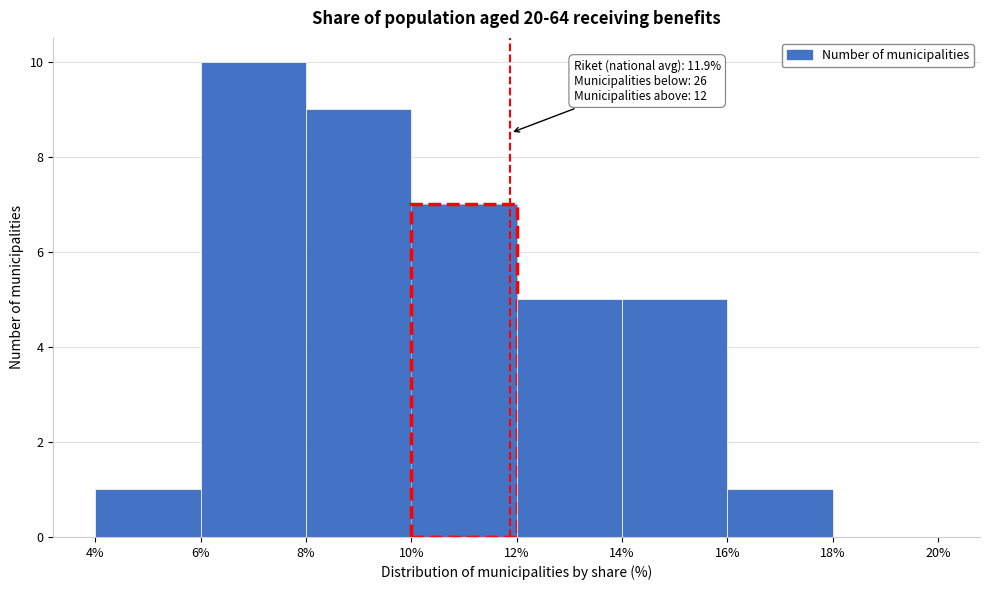

Which range on the x-axis has the tallest bar?

6% to 8%